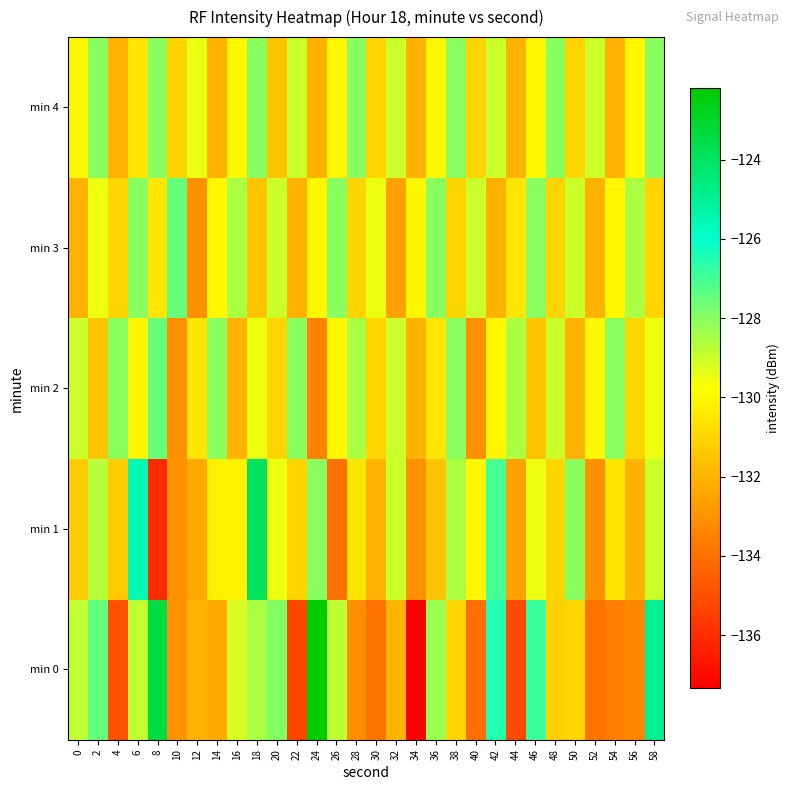

What is the total value across all series at 34?

-664.3